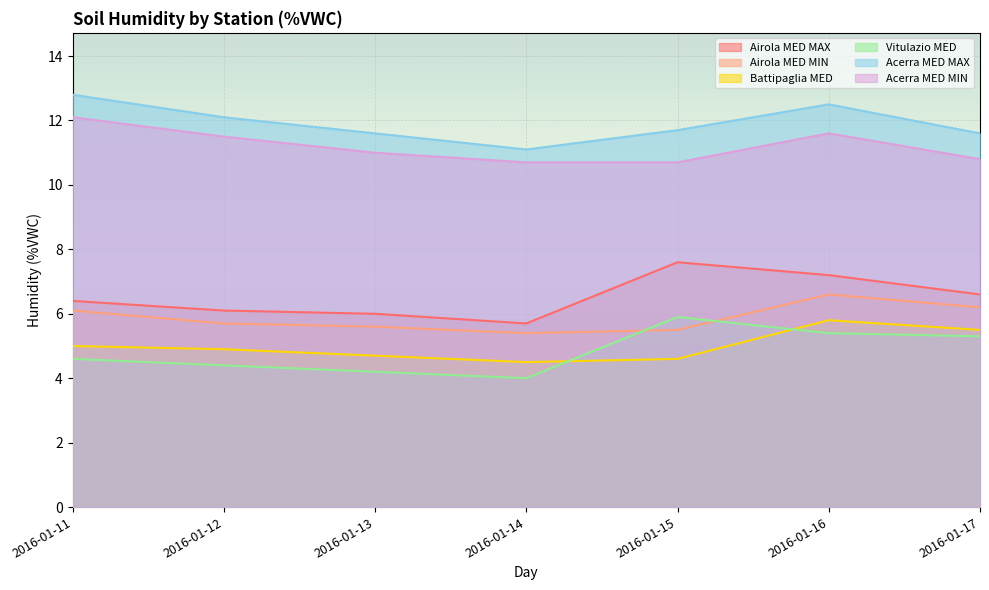

The value of Acerra MED MAX at 2016-01-14 is 11.1. True or false?

True